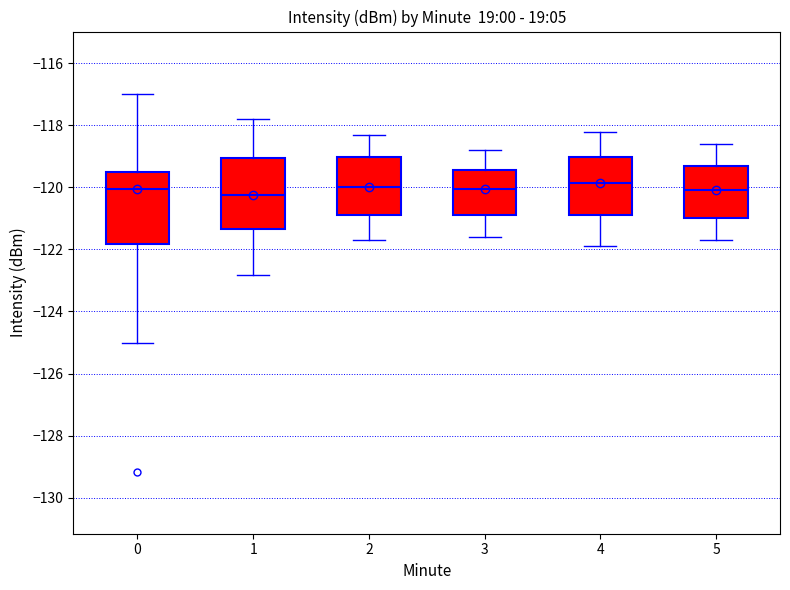

Where does the median line of the box at x = 1 sit on the y-axis? The values are not printed on the chart, so give them approximately, as read against the axis.

-120.2